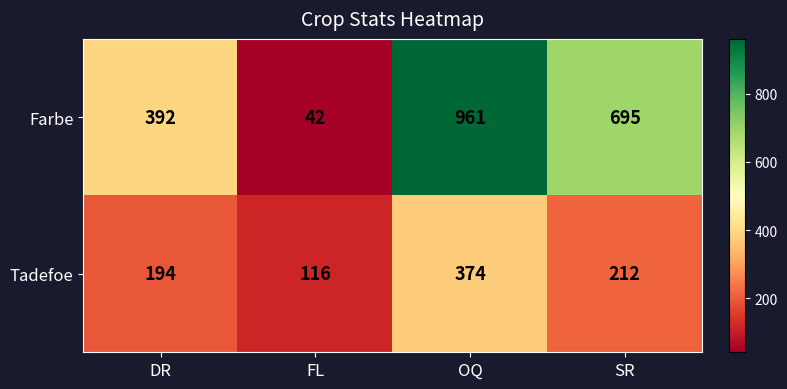

Which series changed the most between OQ and SR?

Farbe